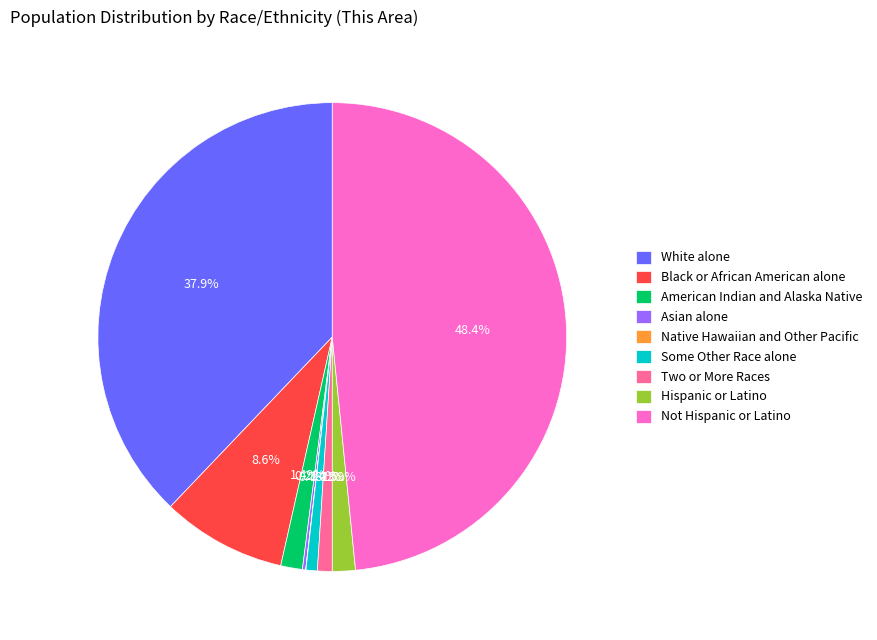

Which has a higher value, Two or More Races or Hispanic or Latino?

Hispanic or Latino